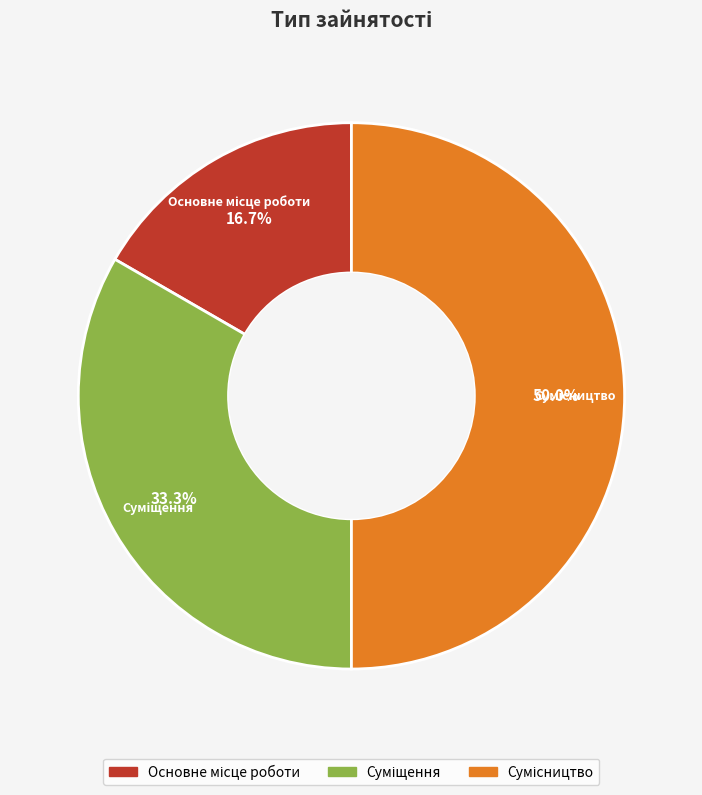

What is the change in value from Основне місце роботи to Суміщення?

+1